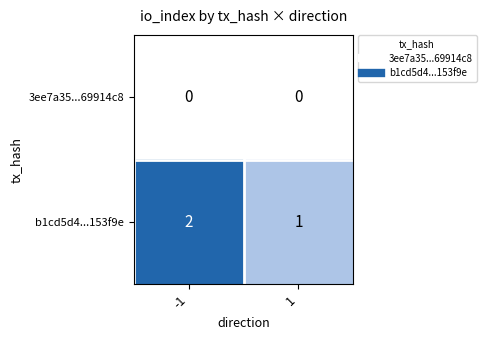

How many distinct data groups are displayed?

2